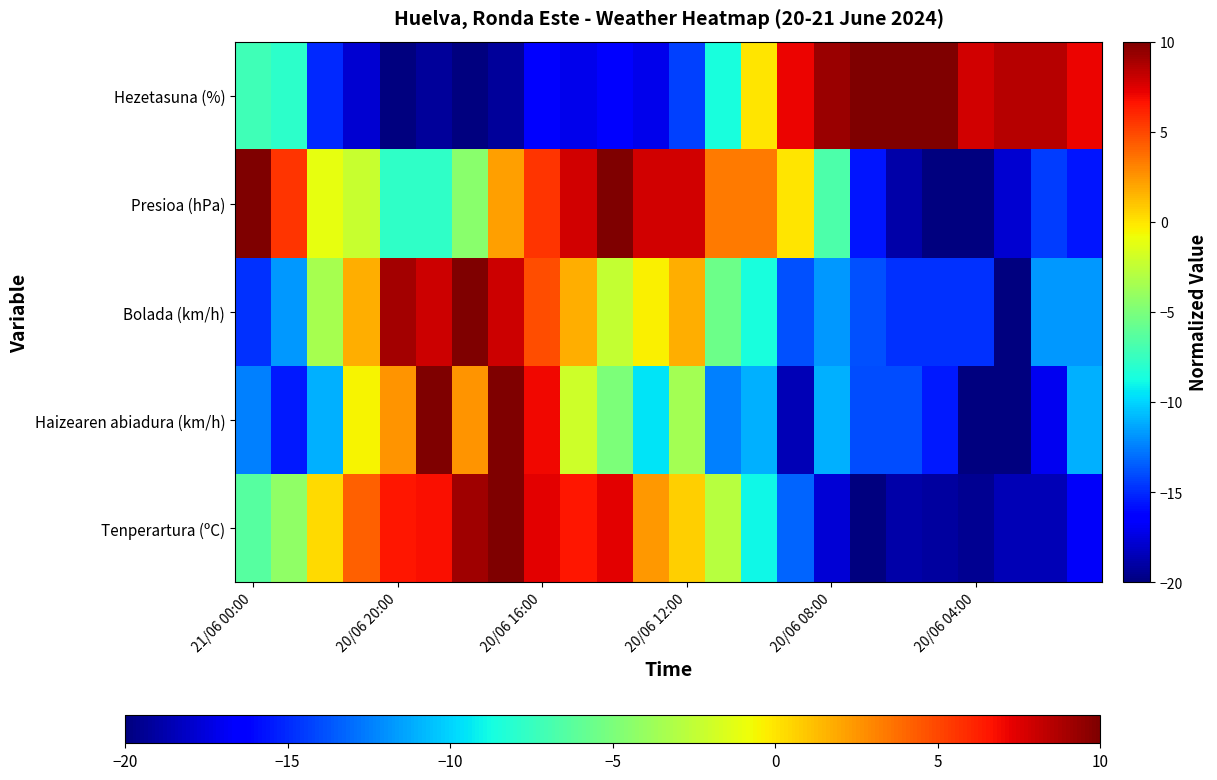

Which category has the lowest value across all series?

17